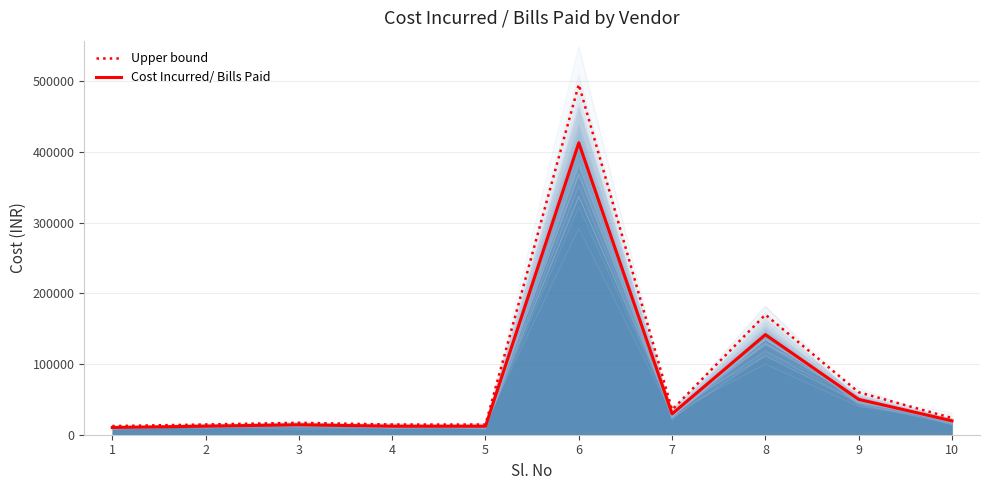

At which category does the chart reach its minimum across all series?

1